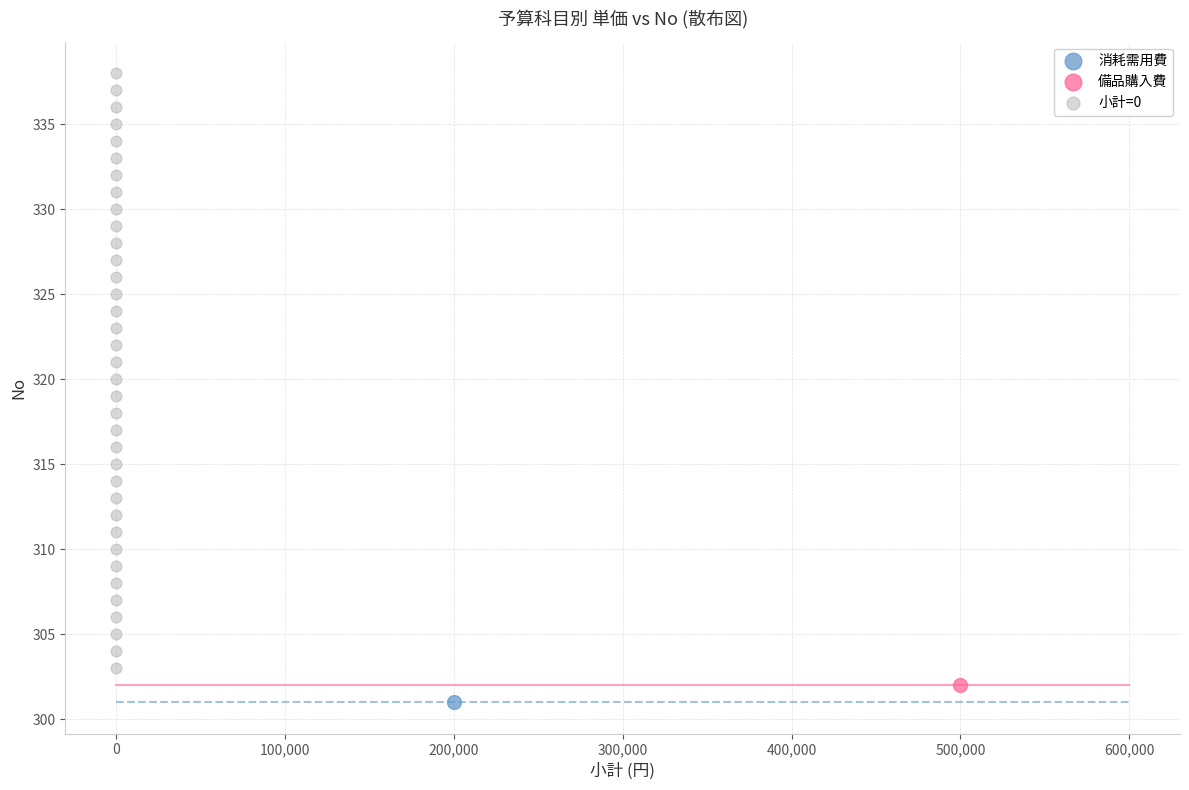

What are all the series names shown in the legend?

消耗需用費, 備品購入費, 小計=0